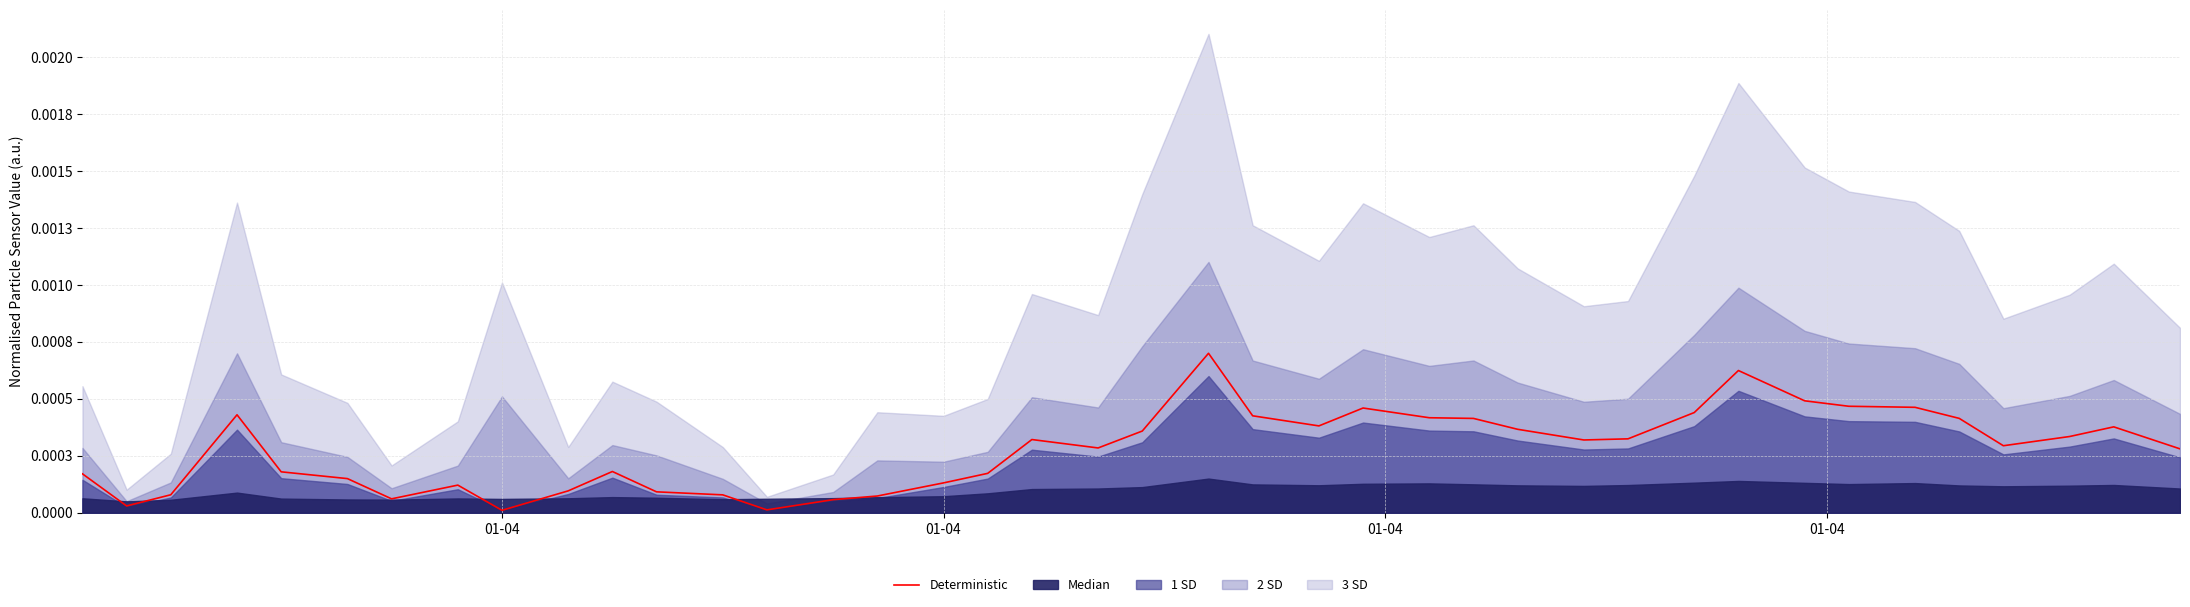

How many interior local valleys (lower than both neighbors) does the data have?

8